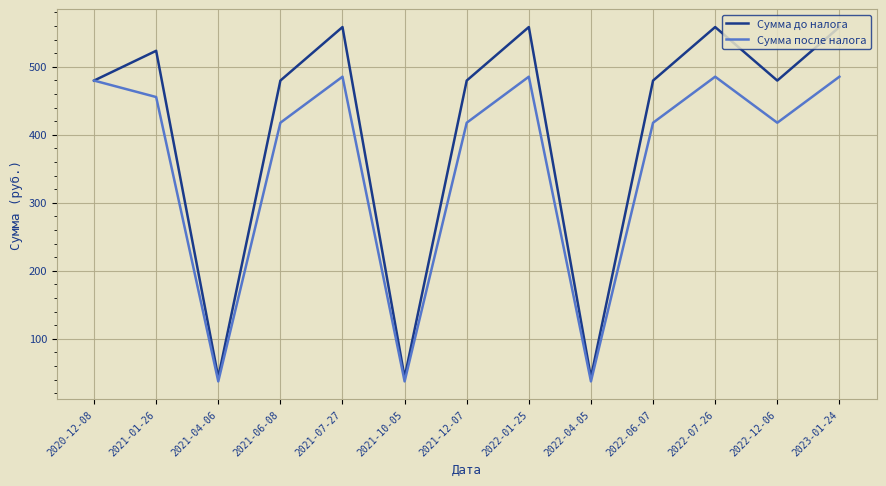

Which series has the largest range (max minus min)?

Сумма до налога